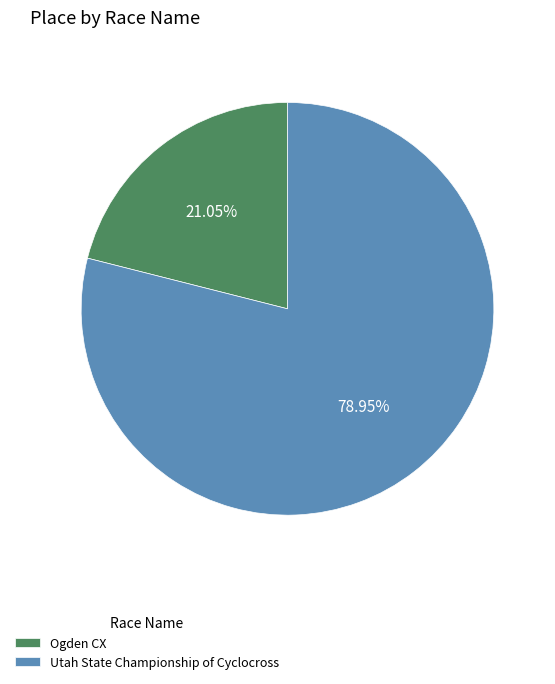

True or false: Ogden CX accounts for 21% of the total.

True